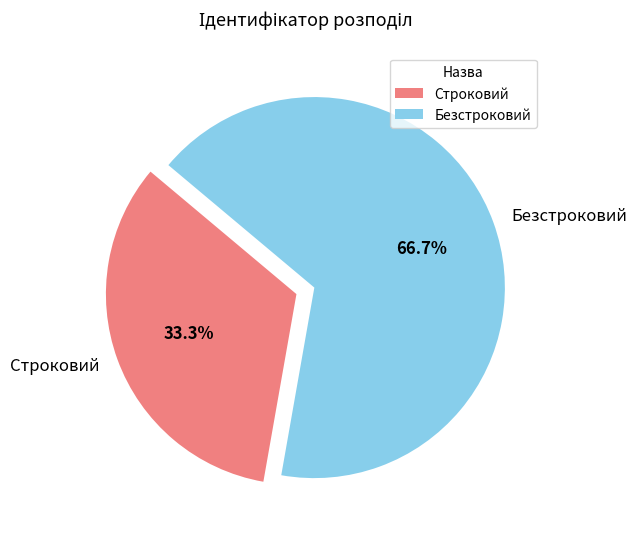

Which category has the biggest portion of the pie?

Безстроковий